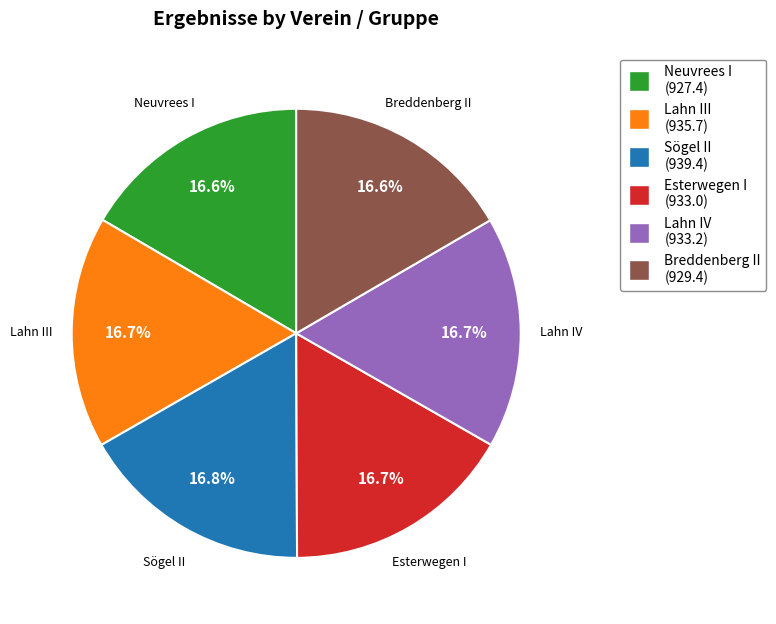

To the nearest percent, what percentage of the pie is Neuvrees I?

17%